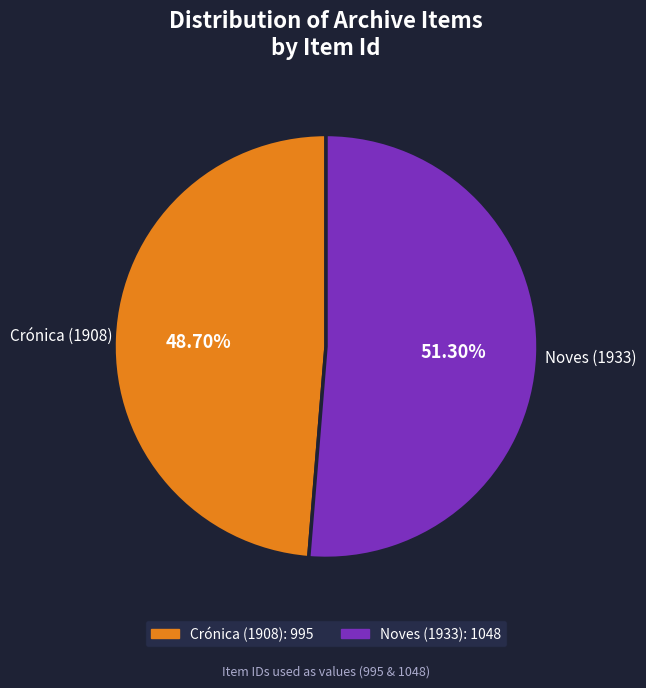

How much of the chart is everything except Noves (1933)?

48.7%